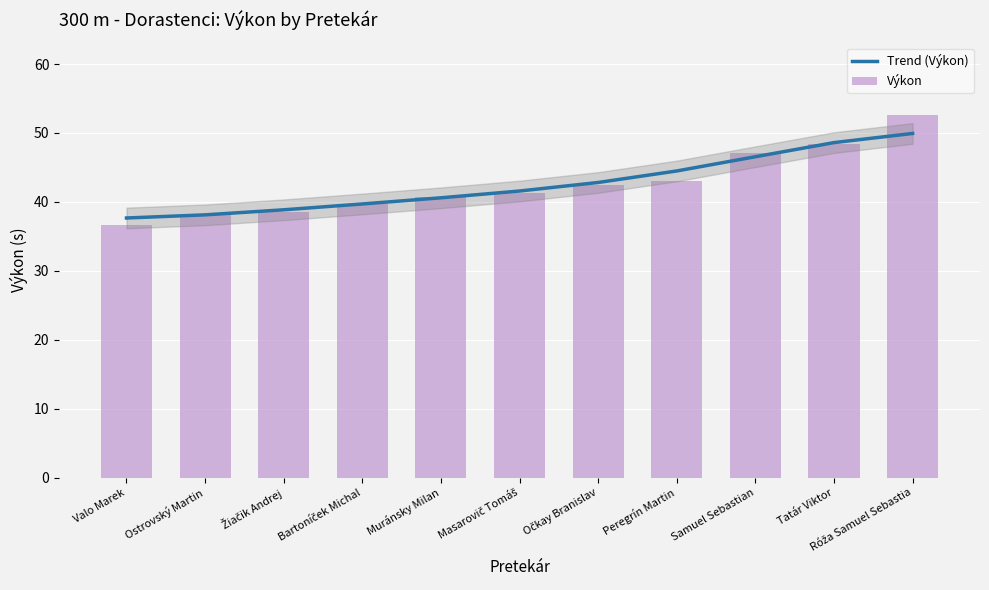

What is the approximate value of Trend (Výkon) at Žiačik Andrej?

38.9